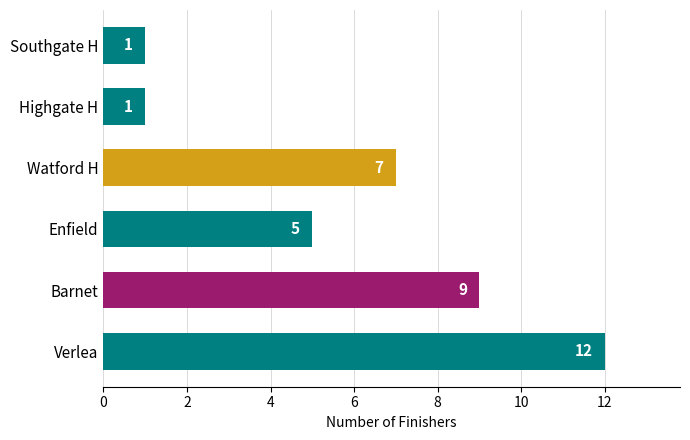

Reading bottom to top, extract all data points from this chart.

12	9	5	7	1	1